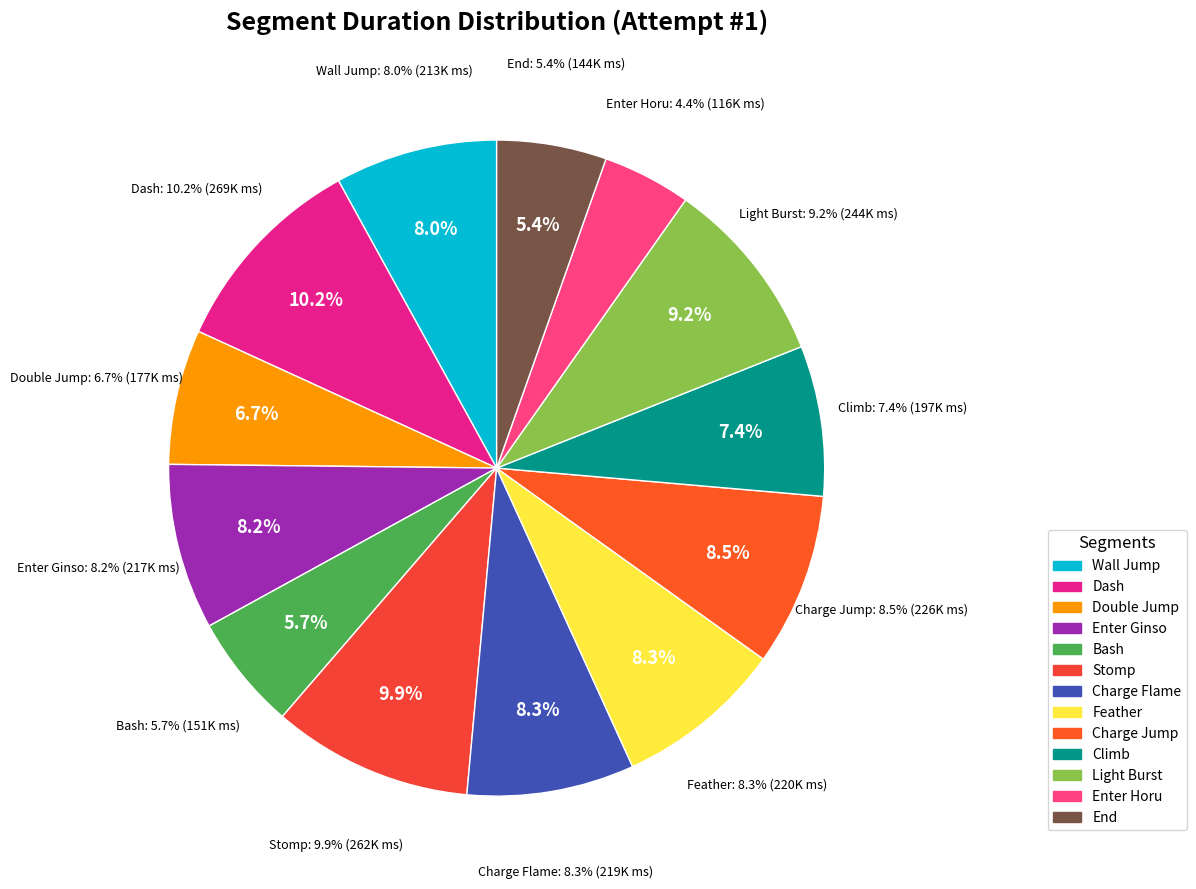

To the nearest percent, what portion does Stomp represent?

10%